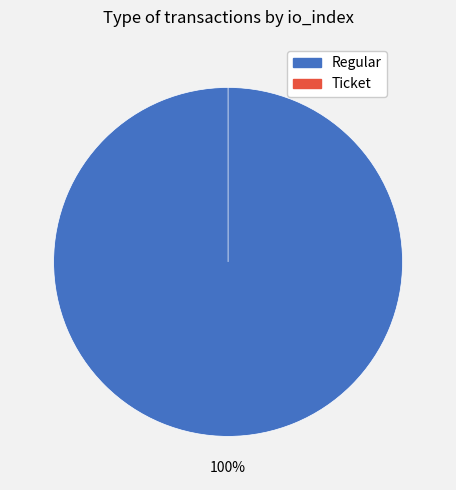

True or false: Regular accounts for 100% of the total.

True